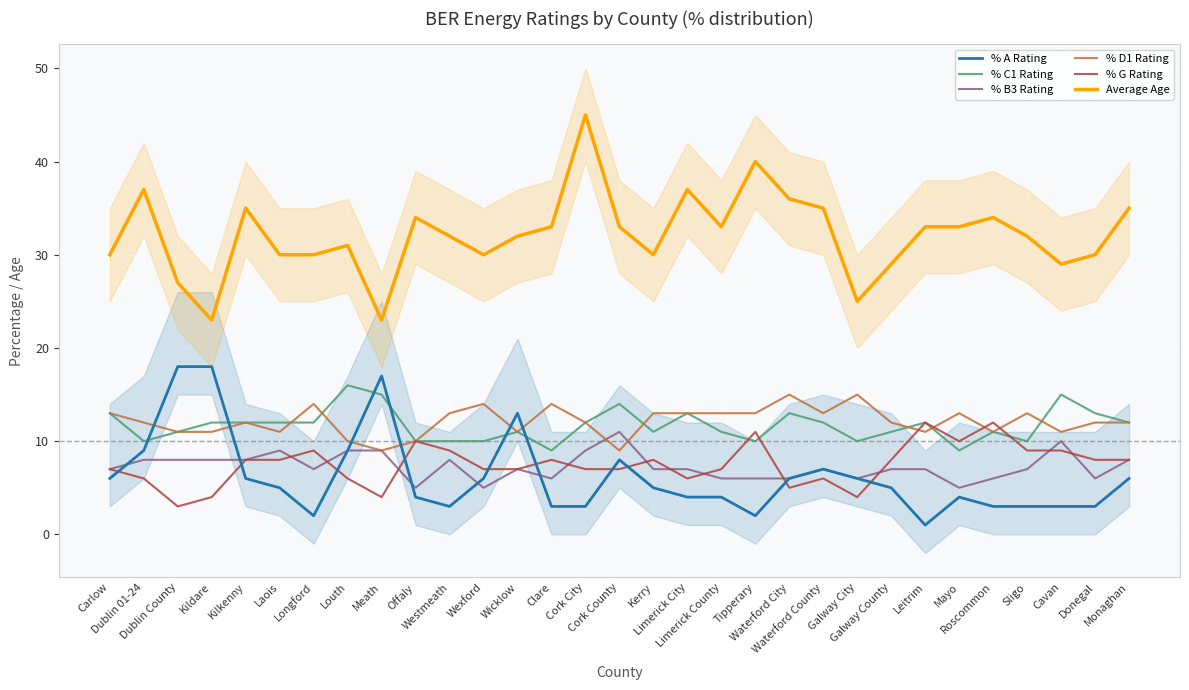

Count the number of data series in this chart.

6